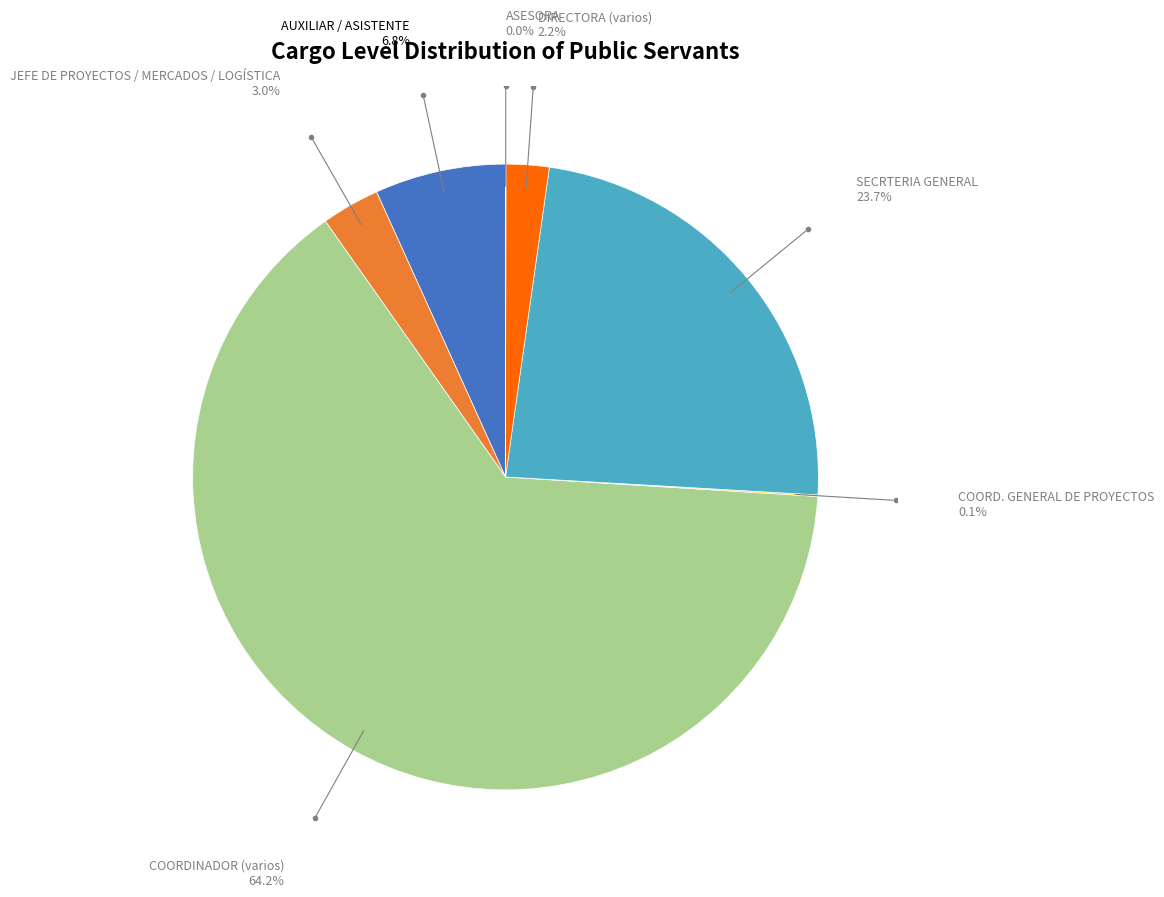

Is there a majority slice in this chart?

Yes